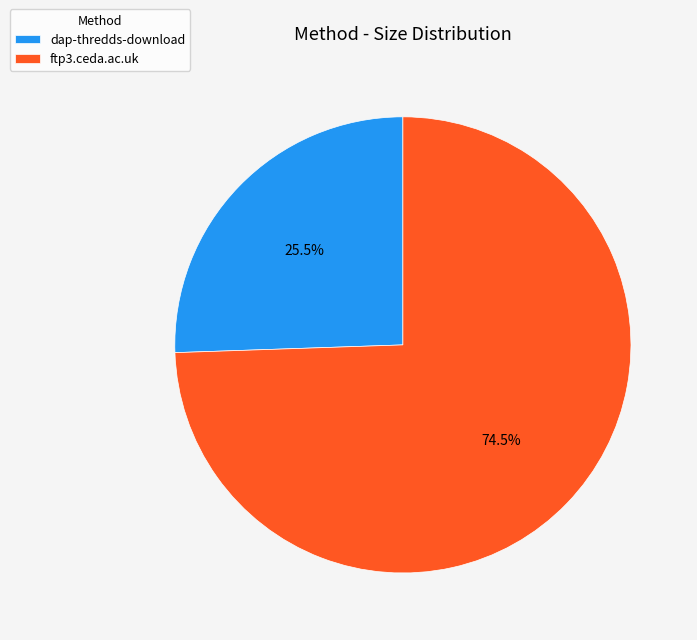

What percentage do dap-thredds-download and ftp3.ceda.ac.uk together represent?

100.0%